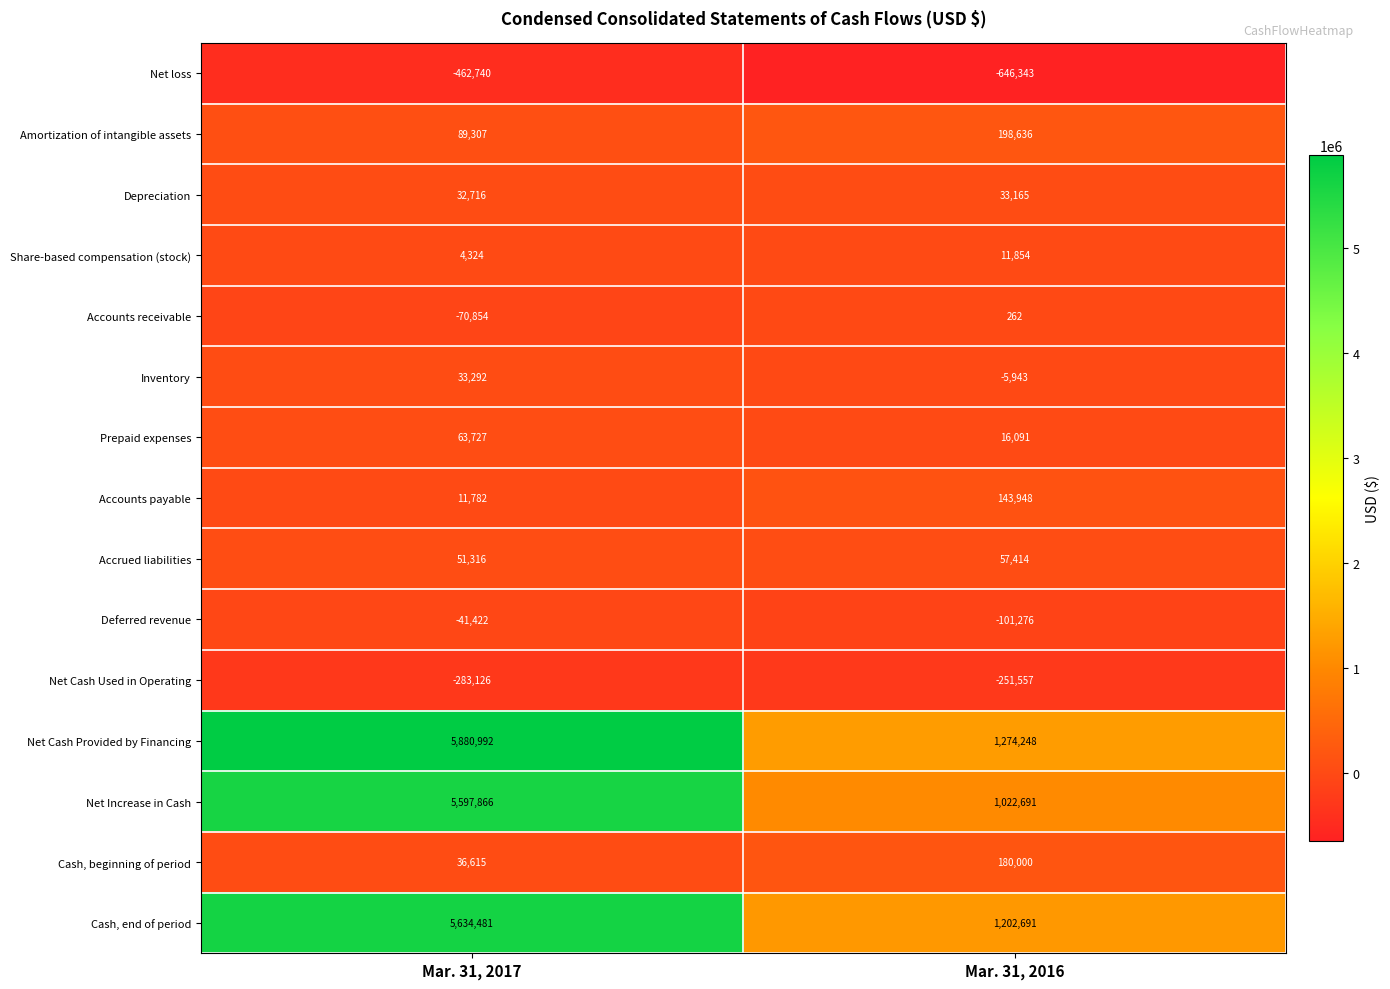

Which label corresponds to the smallest value in the chart?

Mar. 31, 2016